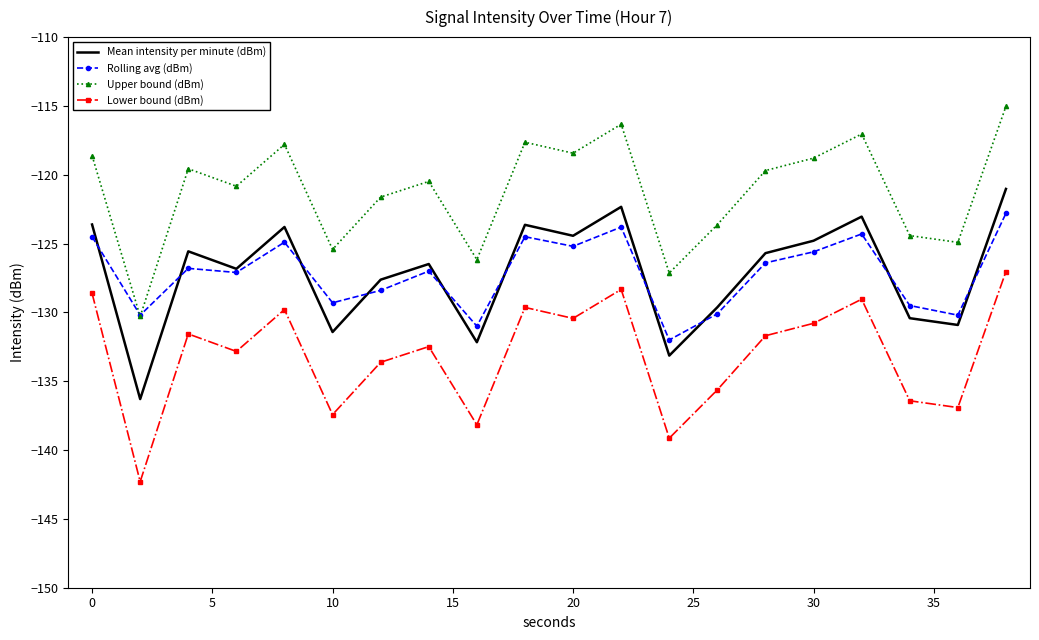

List the series in order of their peak value, highest first.

Upper bound (dBm), Mean intensity per minute (dBm), Rolling avg (dBm), Lower bound (dBm)